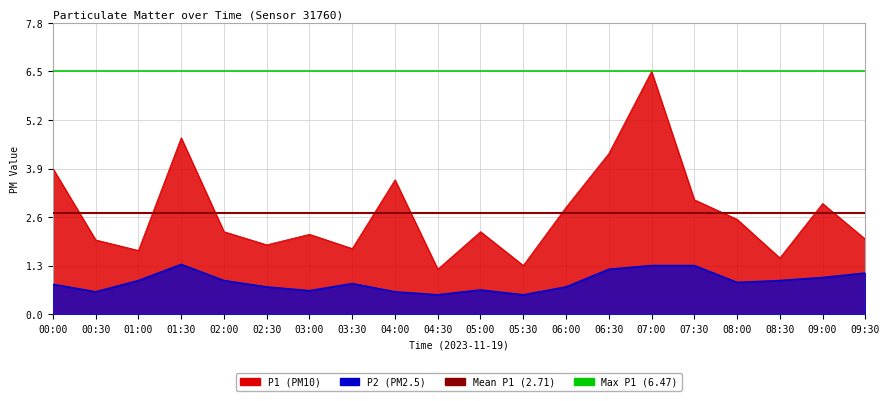

Which label corresponds to the largest value in the chart?

07:00